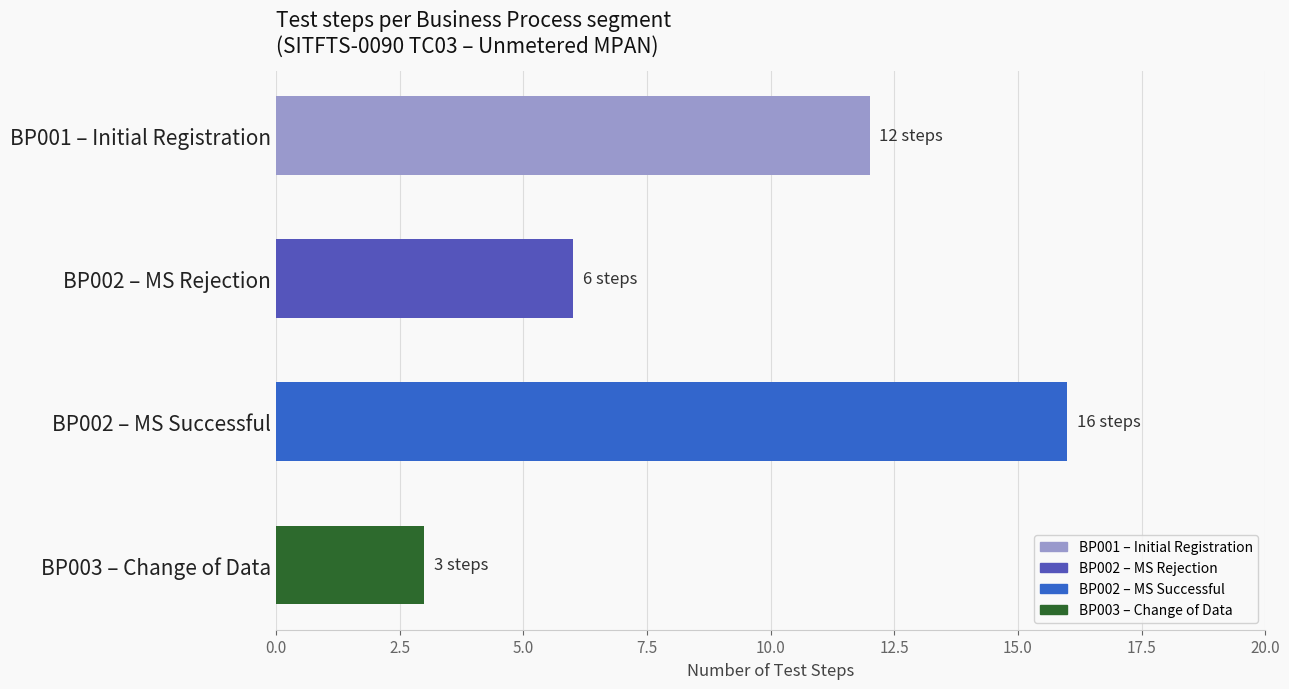

How many values are below 12?

2